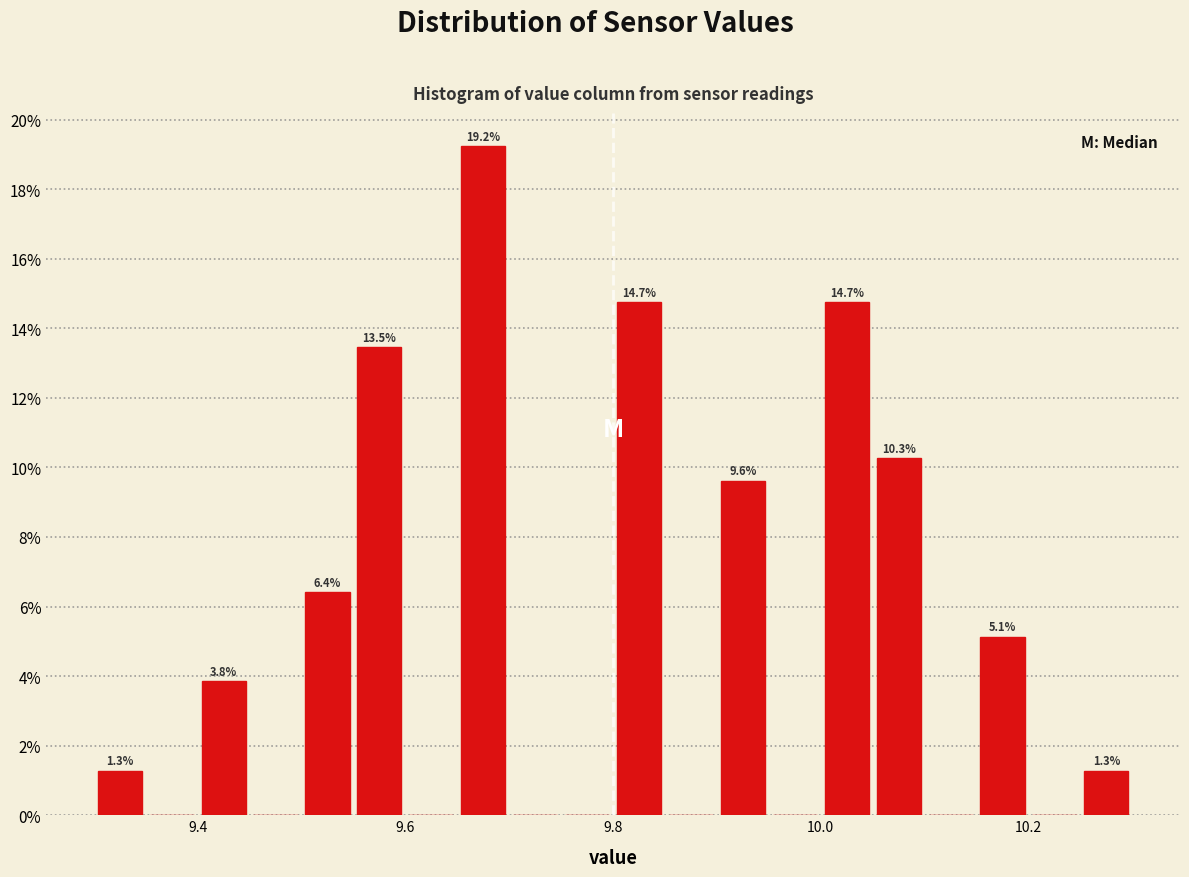

Around what value on the x-axis is the tallest bar? Give the approximate position of its centre, as read against the axis.

9.68